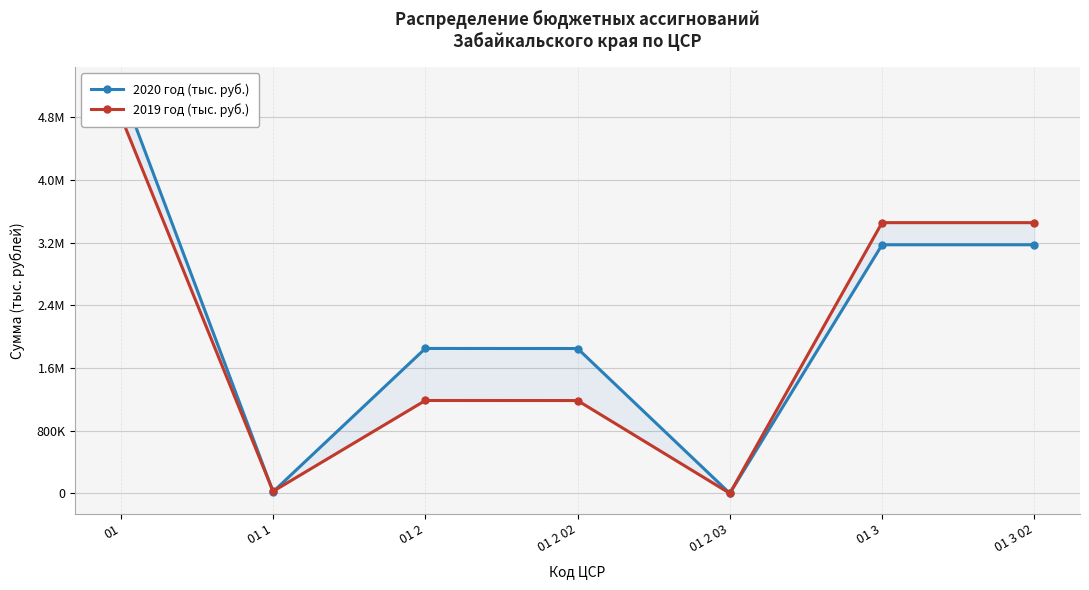

How many data points in 2020 год (тыс. руб.) are less than 1849032?

3